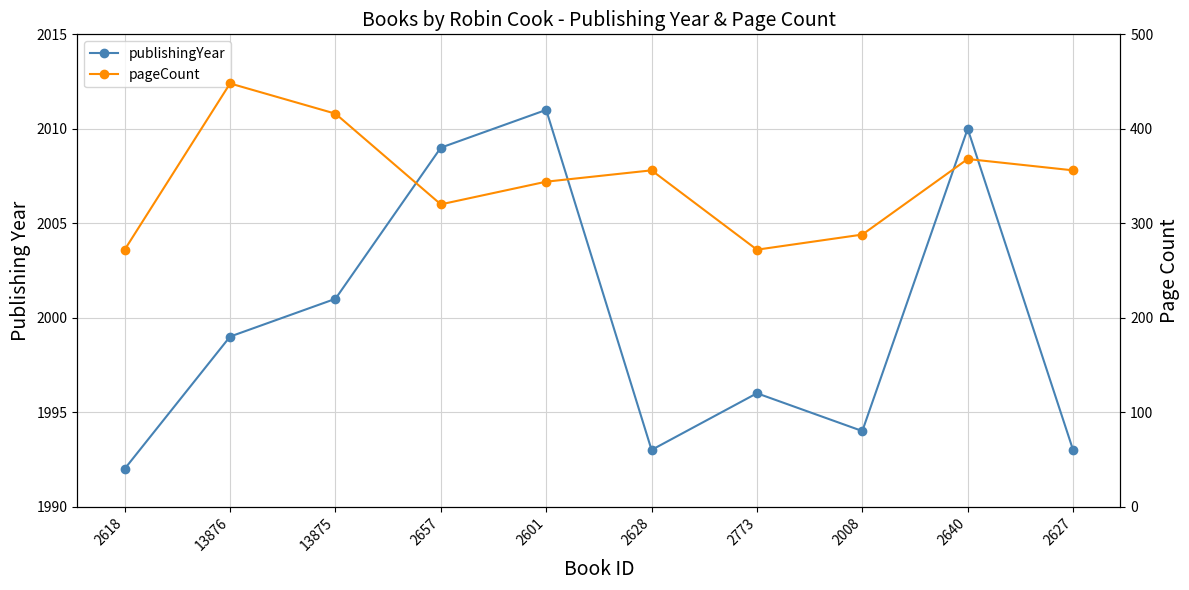

True or false: pageCount and publishingYear cross at least once.

False